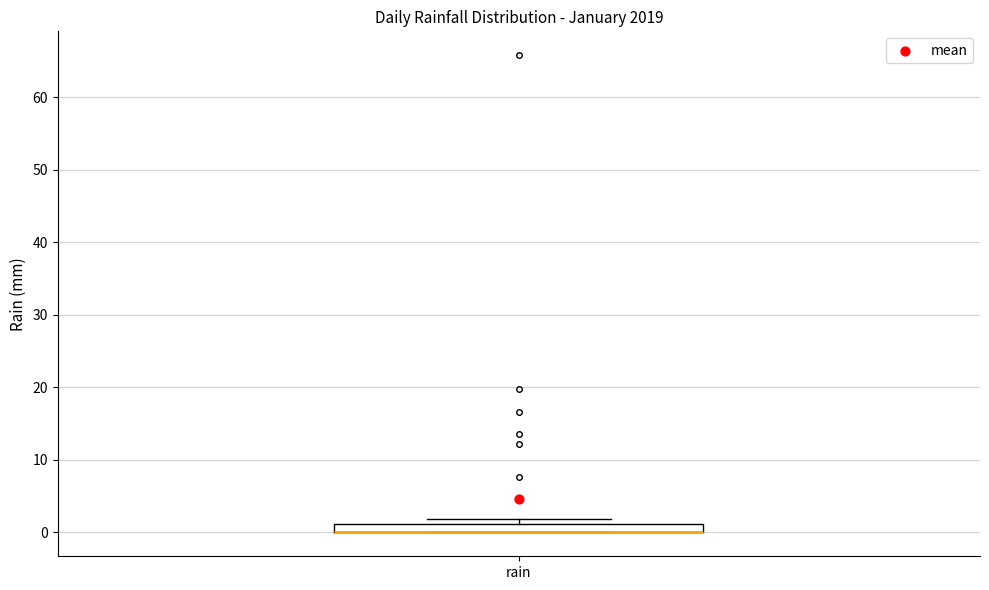

Where is the lower edge of the box for rain on the y-axis? The values are not printed on the chart, so give them approximately, as read against the axis.

0